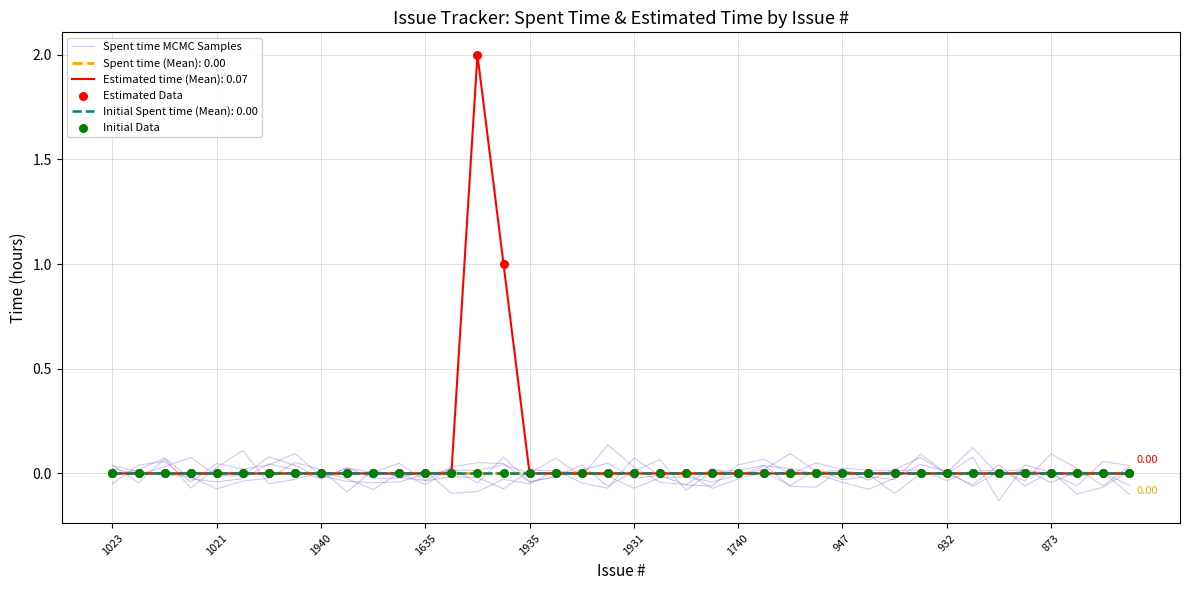

Which series has the largest Y range (max minus min)?

Estimated Data